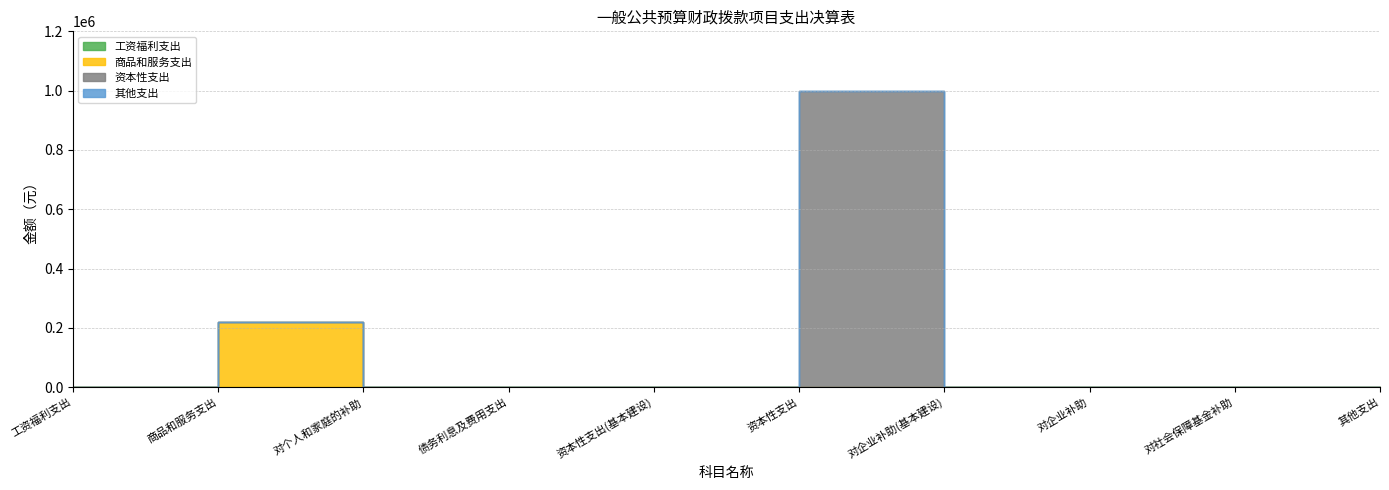

Reading left to right, list all the values displayed in this chart.

工资福利支出: 0.0	0.0	0.0	0.0	0.0	0.0	0.0	0.0	0.0	0.0
商品和服务支出: 0.0	219381.9	0.0	0.0	0.0	0.0	0.0	0.0	0.0	0.0
资本性支出: 0.0	0.0	0.0	0.0	0.0	1000000.0	0.0	0.0	0.0	0.0
其他支出: 0.0	0.0	0.0	0.0	0.0	0.0	0.0	0.0	0.0	0.0